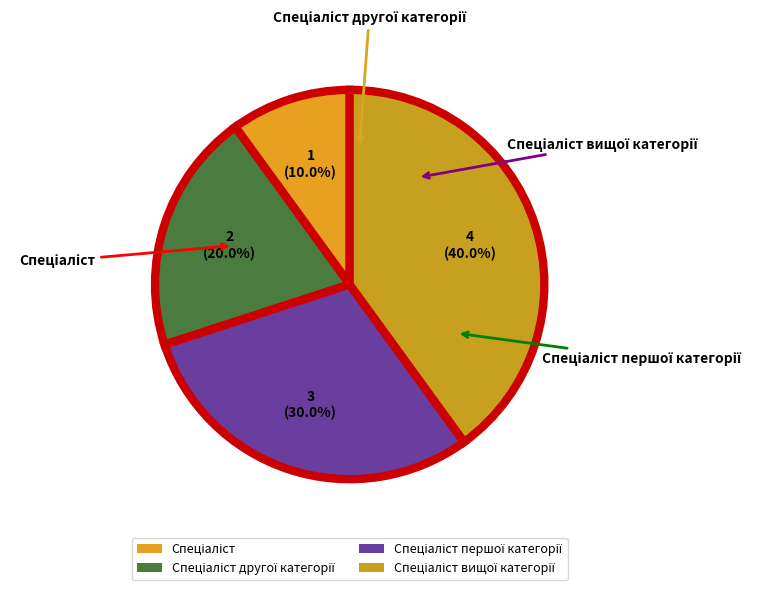

How many slices are in this pie chart?

4